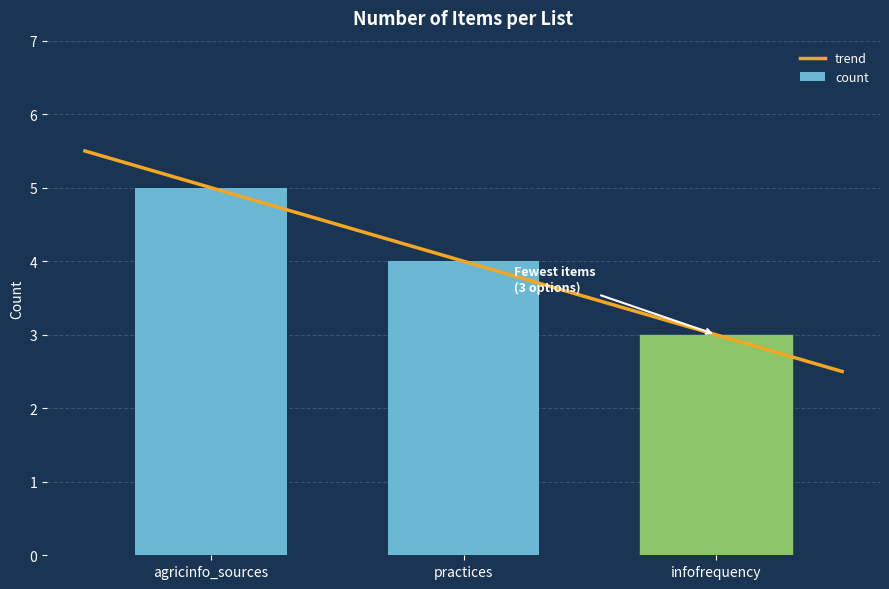

Does the chart contain stacked bars?

No